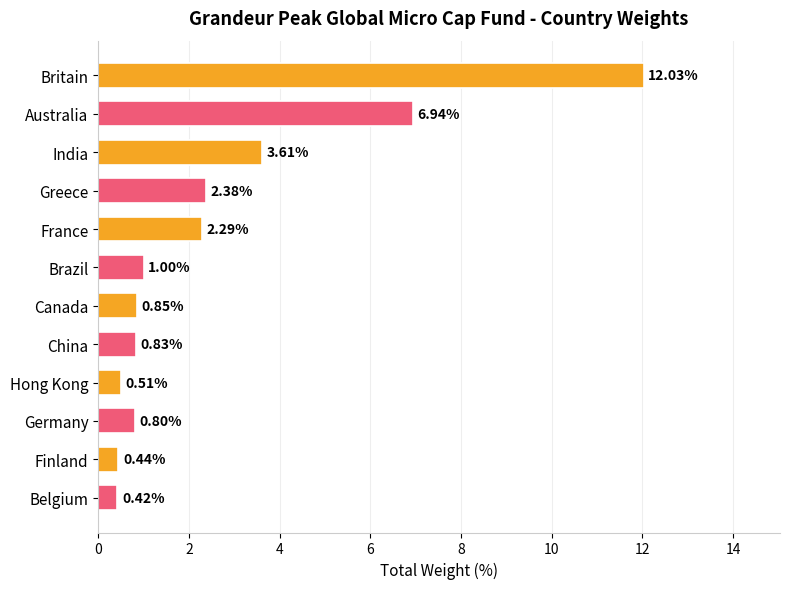

List the labels in order of value, largest first.

Britain, Australia, India, Greece, France, Brazil, Canada, China, Germany, Hong Kong, Finland, Belgium